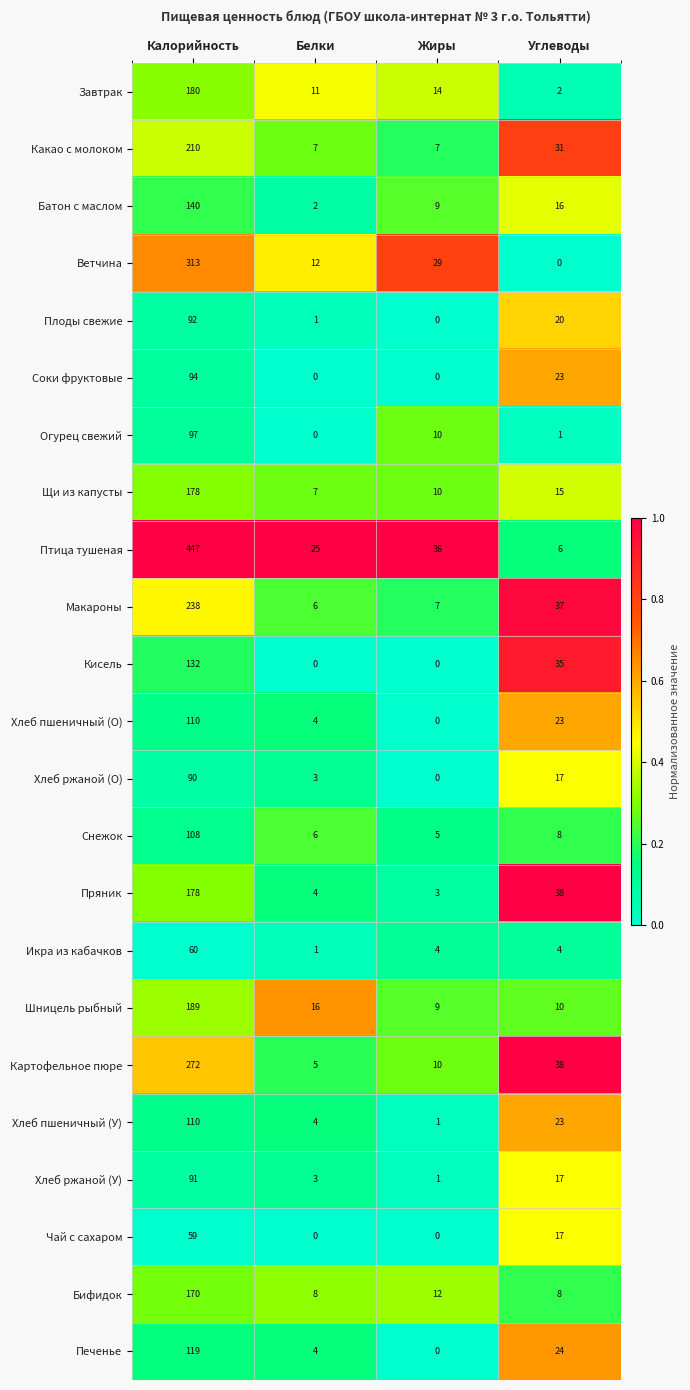

Rank the categories by Хлеб пшеничный (У) value from highest to lowest.

Калорийность, Углеводы, Белки, Жиры